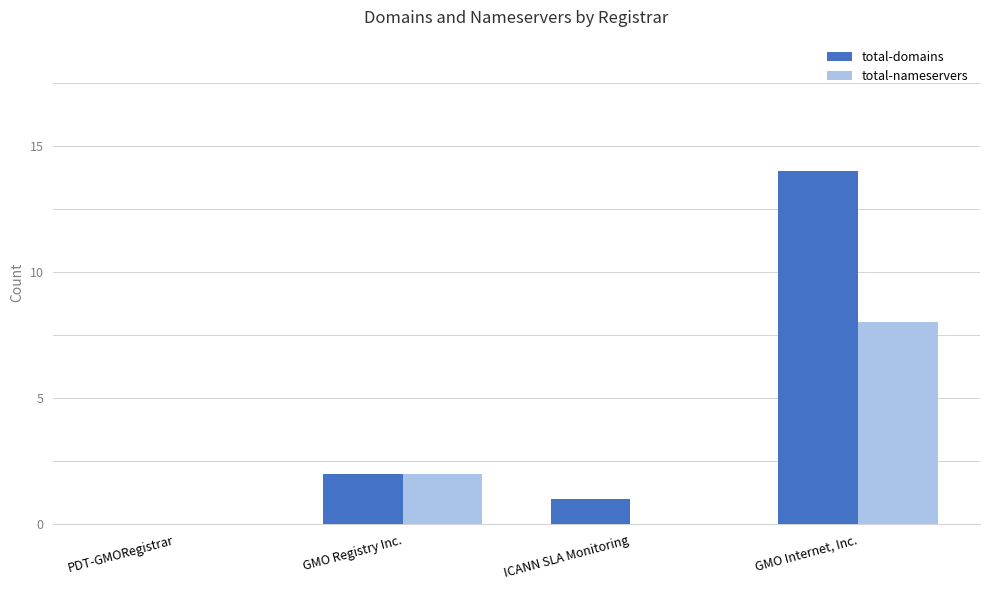

Which label corresponds to the largest value in the chart?

GMO Internet, Inc.